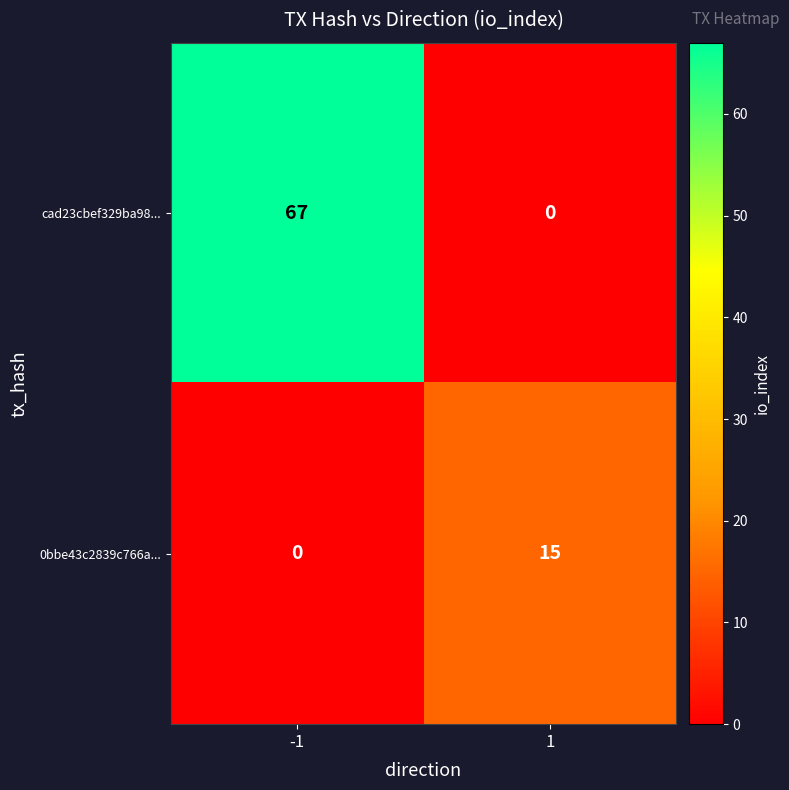

Is the value of 0bbe43c2839c766a... at 1 greater than the value of cad23cbef329ba98... at -1?

No